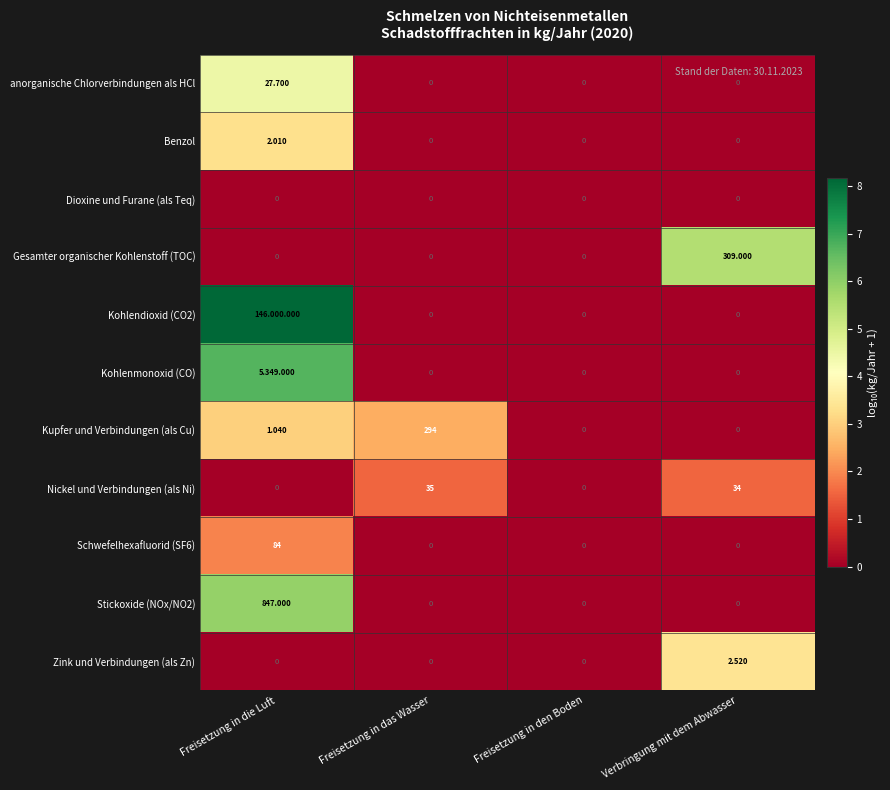

At which category is the sum across all series the highest?

Freisetzung in die Luft